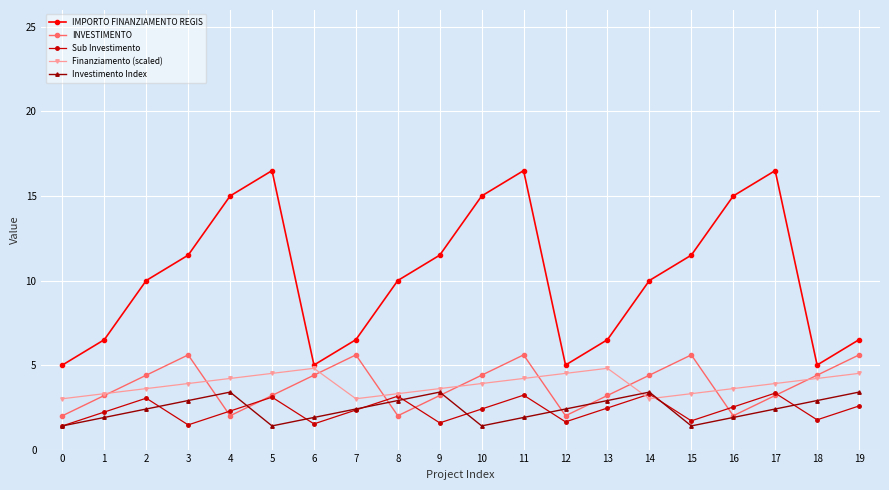

What is the difference between the maximum and second lowest values in the Sub Investimento series?

1.9